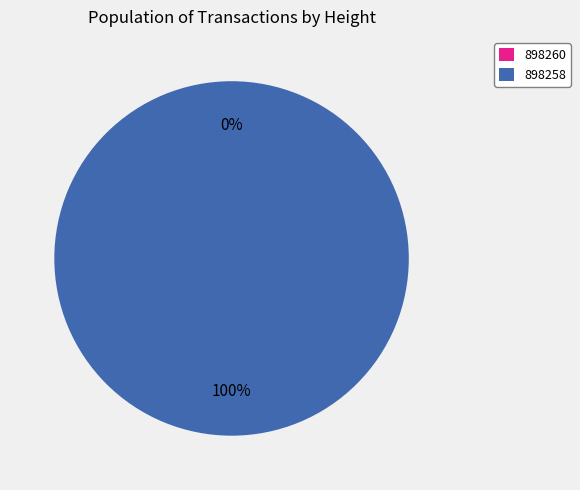

Is the sum of 898260 and 898258 greater than half?

Yes